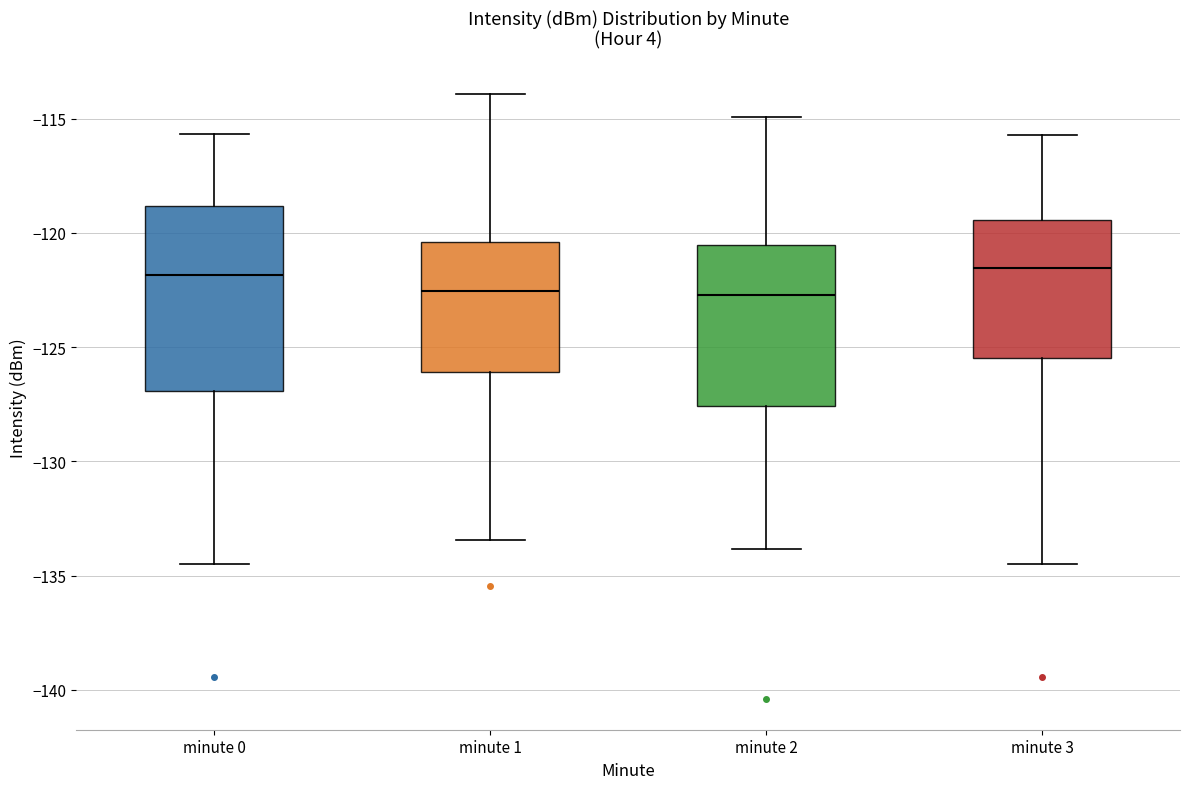

Reading left to right, read every box against the y-axis: the position of its median line, the range the box covers, and the ends of its whiskers. The values are not printed on the chart, so give them approximately, as read against the axis.

minute 0: median -122.0, box -127.0 to -119.0, whiskers -134.5 to -115.5
minute 1: median -122.5, box -126.0 to -120.5, whiskers -133.5 to -114.0
minute 2: median -122.5, box -127.5 to -120.5, whiskers -134.0 to -115.0
minute 3: median -121.5, box -125.5 to -119.5, whiskers -134.5 to -115.5